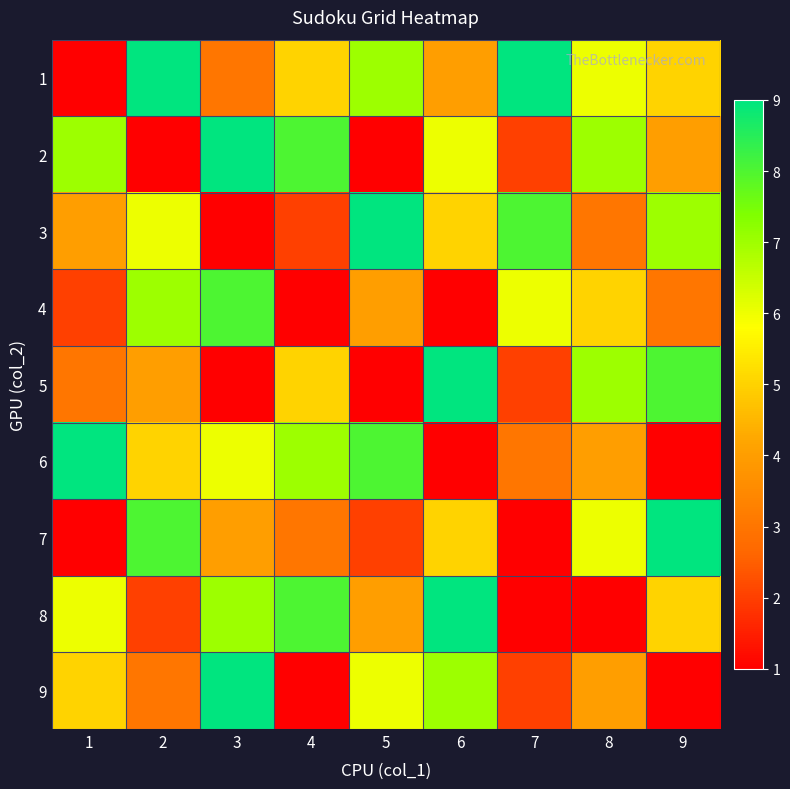

Reading right to left, what are all the values shown in this chart?

1: 9=5	8=6	7=9	6=4	5=7	4=5	3=3	2=9	1=0
2: 9=4	8=7	7=2	6=6	5=1	4=8	3=9	2=0	1=7
3: 9=7	8=3	7=8	6=5	5=9	4=2	3=0	2=6	1=4
4: 9=3	8=5	7=6	6=1	5=4	4=0	3=8	2=7	1=2
5: 9=8	8=7	7=2	6=9	5=0	4=5	3=1	2=4	1=3
6: 9=1	8=4	7=3	6=0	5=8	4=7	3=6	2=5	1=9
7: 9=9	8=6	7=0	6=5	5=2	4=3	3=4	2=8	1=1
8: 9=5	8=0	7=1	6=9	5=4	4=8	3=7	2=2	1=6
9: 9=0	8=4	7=2	6=7	5=6	4=1	3=9	2=3	1=5